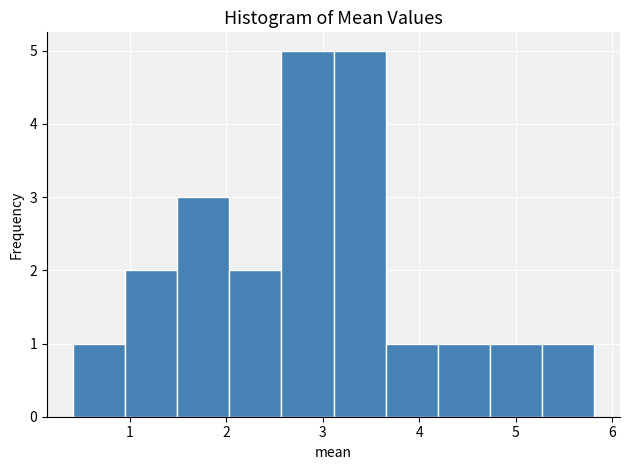

Reading left to right, transcribe this chart: for each bar, give the range it covers on the x-axis and its height. Neither the bar edges nor the heights are printed on the chart, so give them approximately, as read against the axes.

0.41 to 0.95: 1
0.95 to 1.49: 2
1.49 to 2.03: 3
2.03 to 2.57: 2
2.57 to 3.11: 5
3.11 to 3.65: 5
3.65 to 4.19: 1
4.19 to 4.73: 1
4.73 to 5.27: 1
5.27 to 5.81: 1